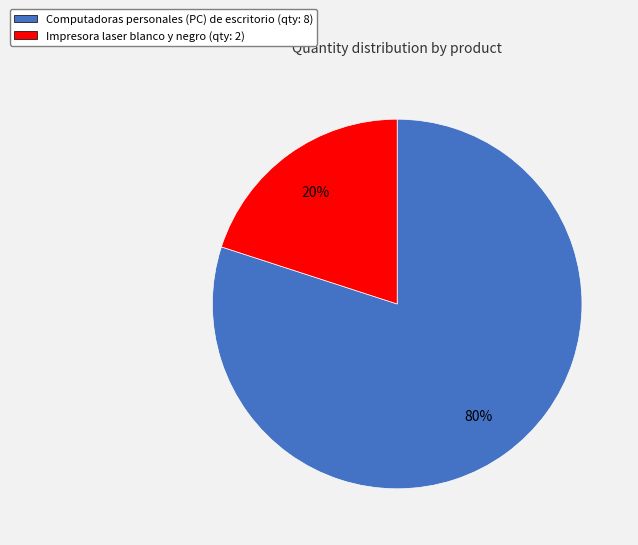

To the nearest percent, what is the difference between the Impresora laser blanco y negro and Computadoras personales (PC) de escritorio slice percentages?

60%